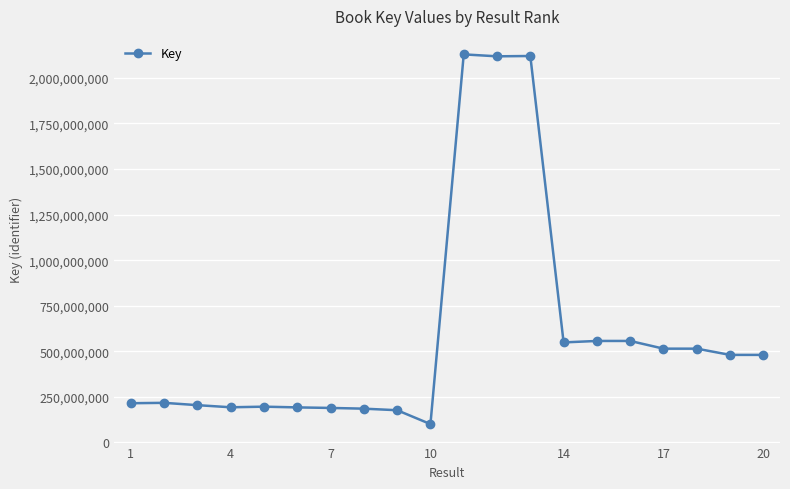

True or false: the data has more than 1 interior local peaks.

True